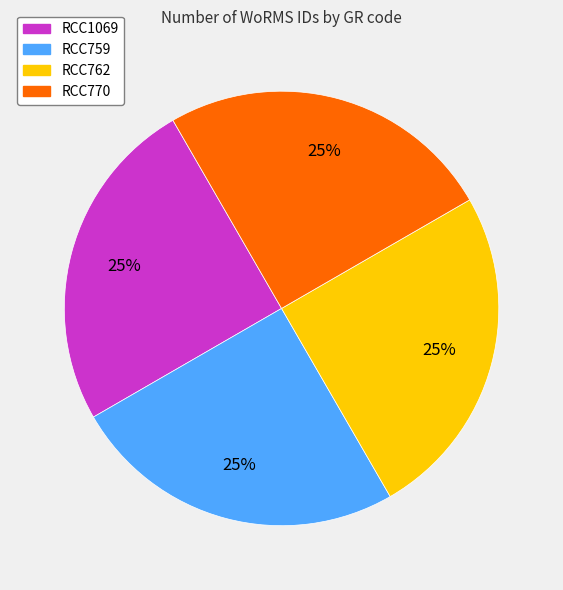

To the nearest percent, what is the average slice percentage?

25%